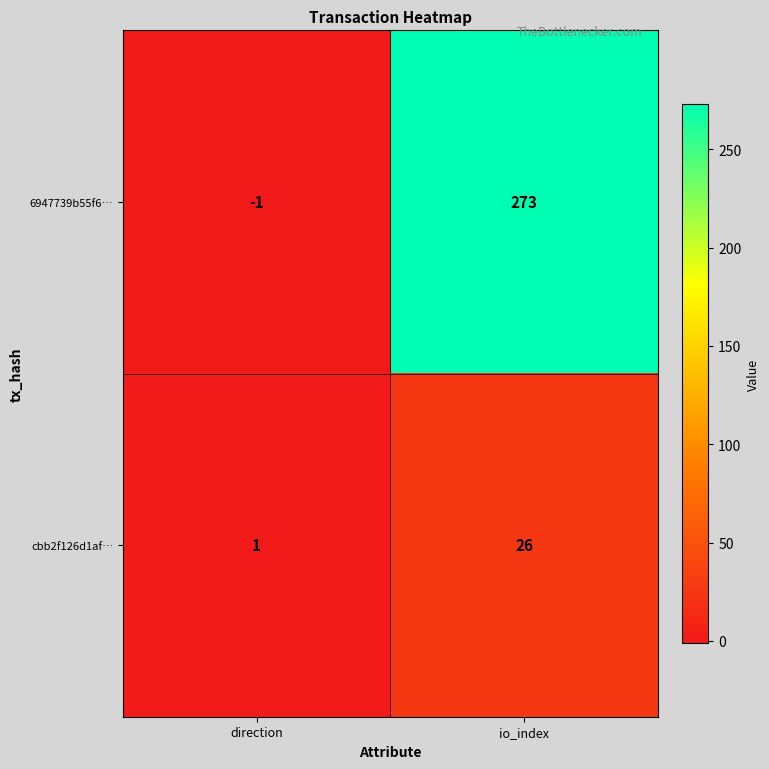

What is the average value of the cbb2f126d1af… series?

14